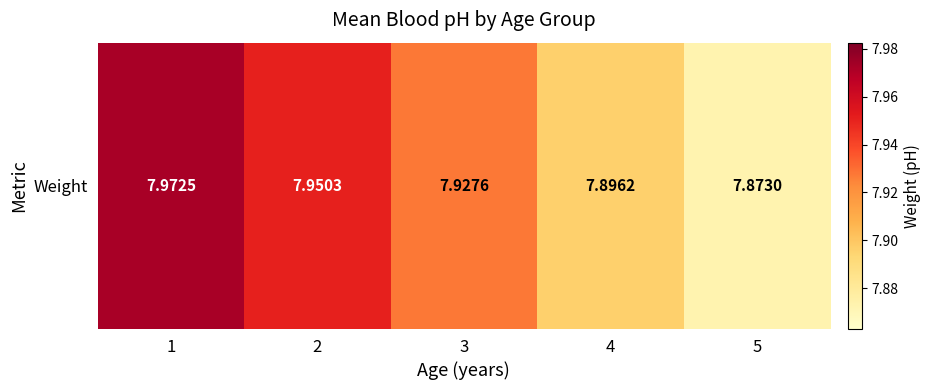

Reading right to left, extract all data points from this chart.

7.9	7.9	7.9	8.0	8.0